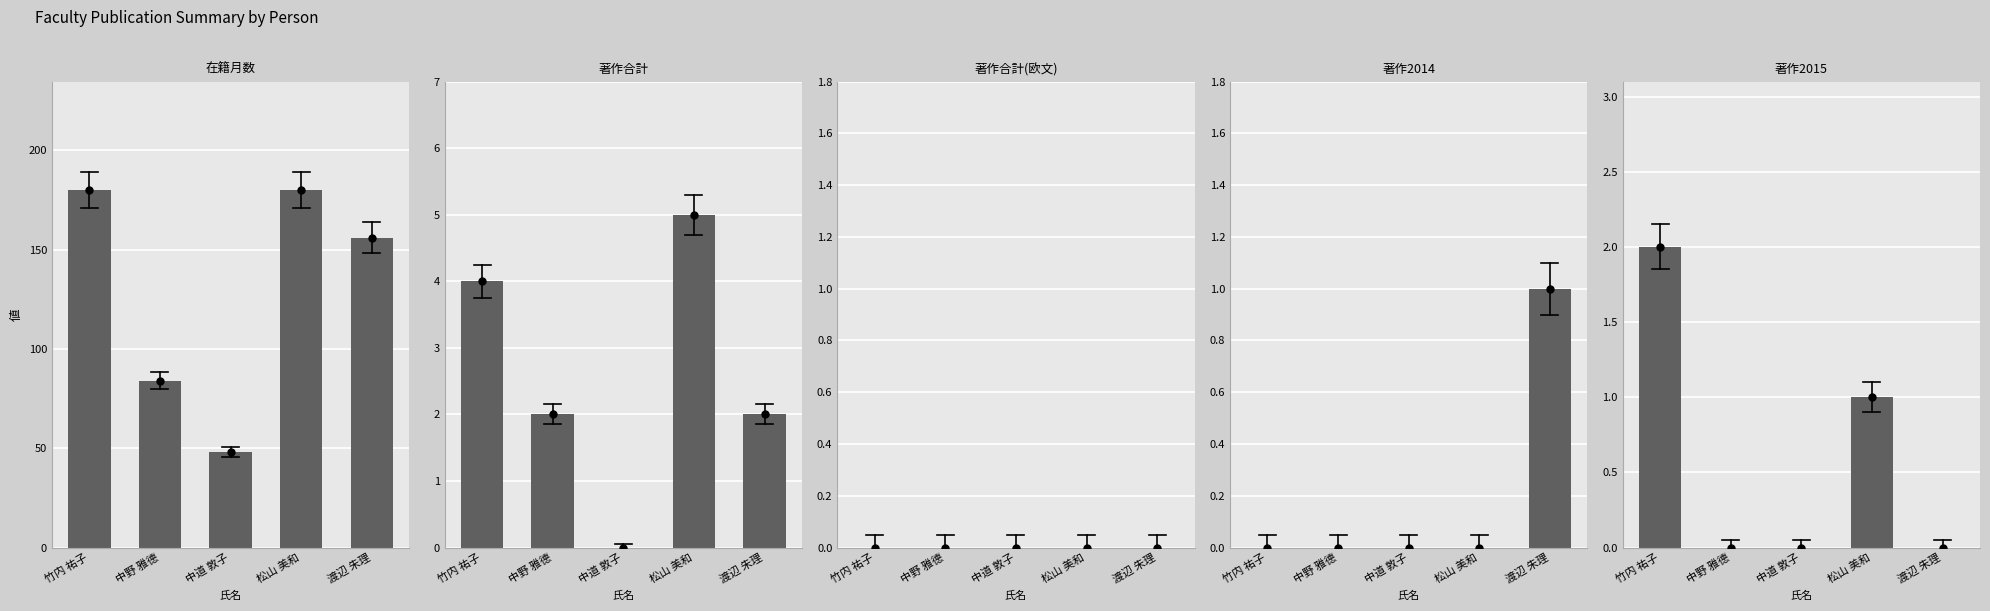

List the series in order of their peak value, highest first.

在籍月数, 著作合計, 著作2015, 著作2014, 著作合計(欧文)